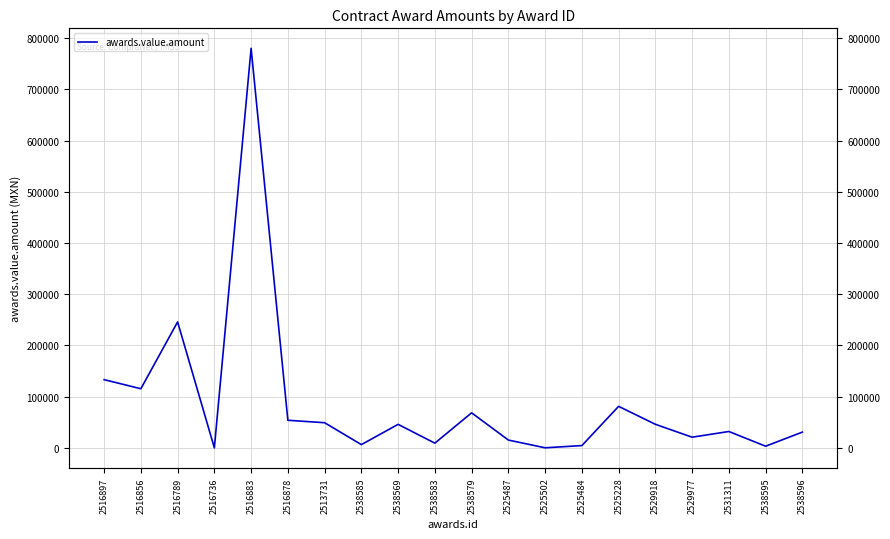

Which category has the highest value across all series?

2516883